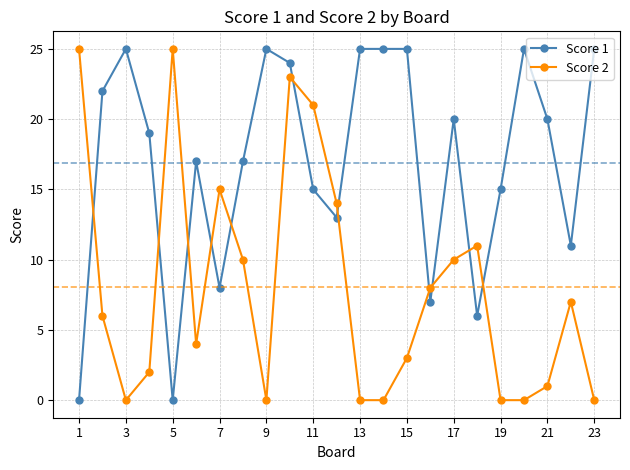

Reading right to left, transcribe all the data shown in this chart.

Score 1: 25	11	20	25	15	6	20	7	25	25	25	13	15	24	25	17	8	17	0	19	25	22	0
Score 2: 0	7	1	0	0	11	10	8	3	0	0	14	21	23	0	10	15	4	25	2	0	6	25